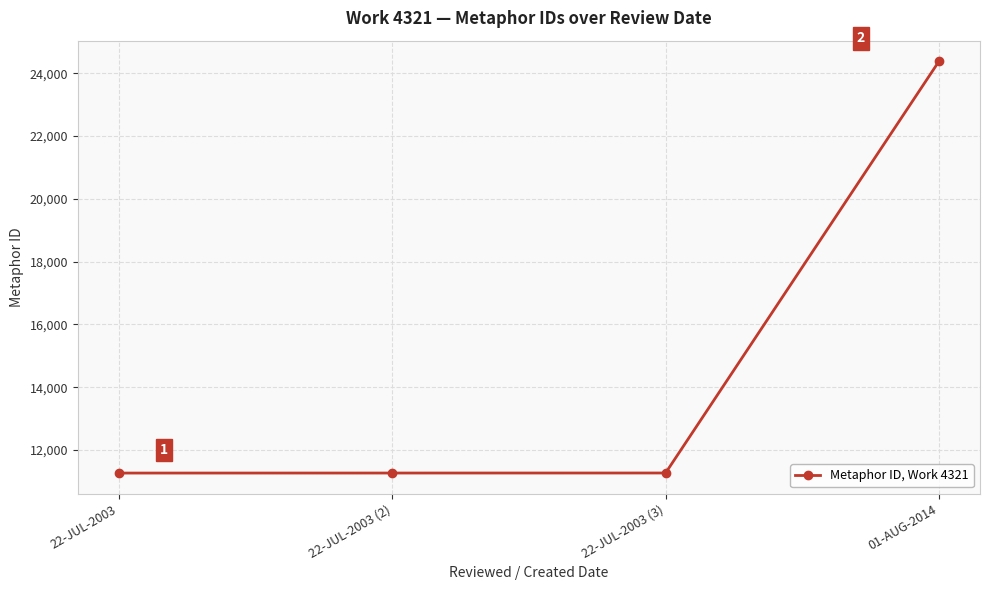

Reading left to right, transcribe all the data shown in this chart.

11269	11270	11271	24383